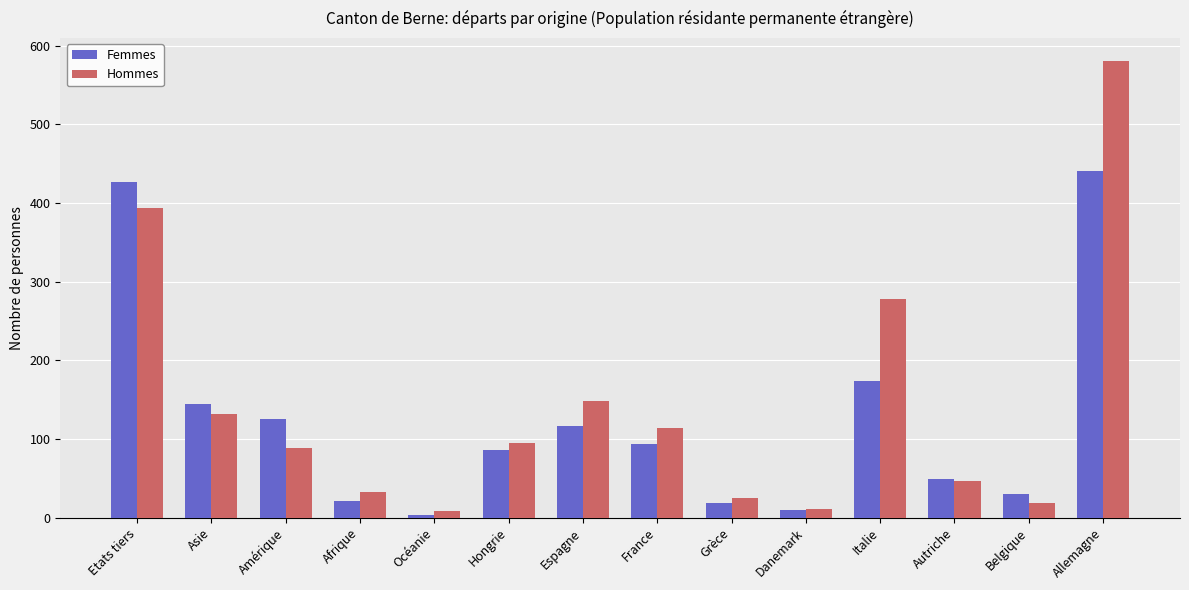

The Hommes series shows 80 at Espagne. True or false?

False